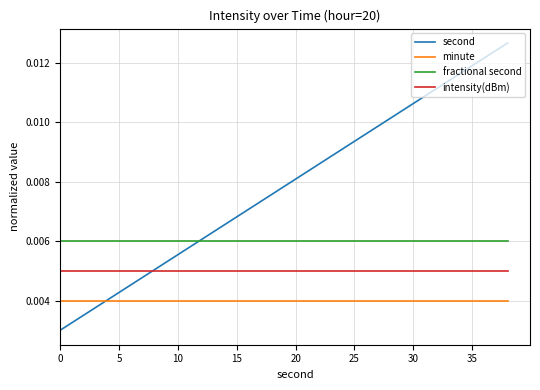

True or false: intensity(dBm) and minute cross at least once.

False